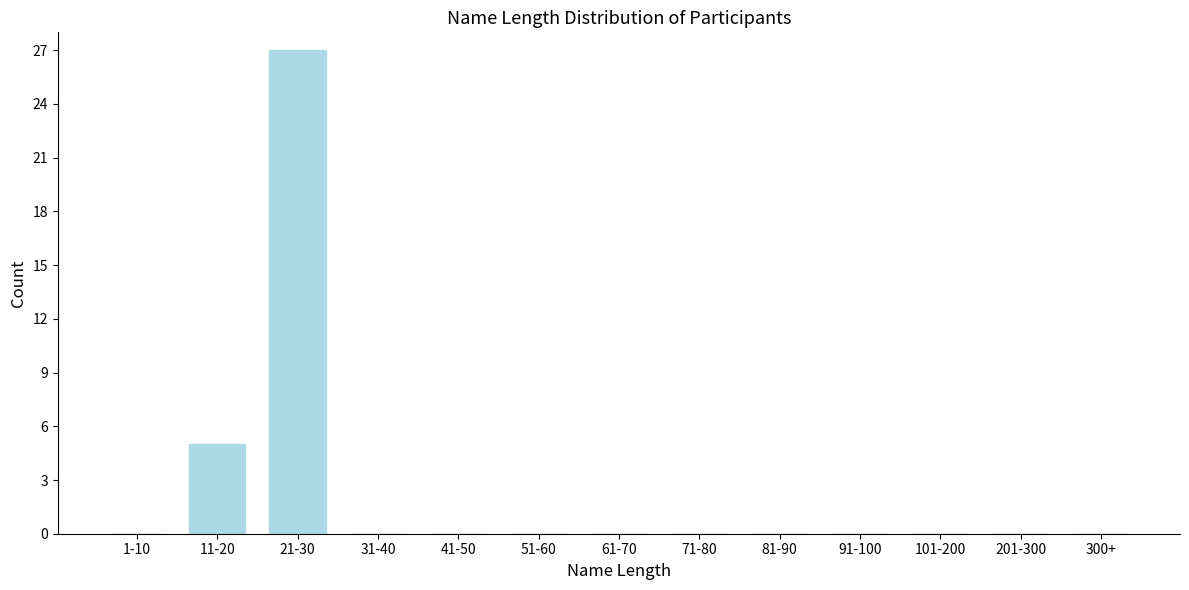

Reading left to right, extract all data points from this chart.

1-10=0	11-20=5	21-30=27	31-40=0	41-50=0	51-60=0	61-70=0	71-80=0	81-90=0	91-100=0	101-200=0	201-300=0	300+=0